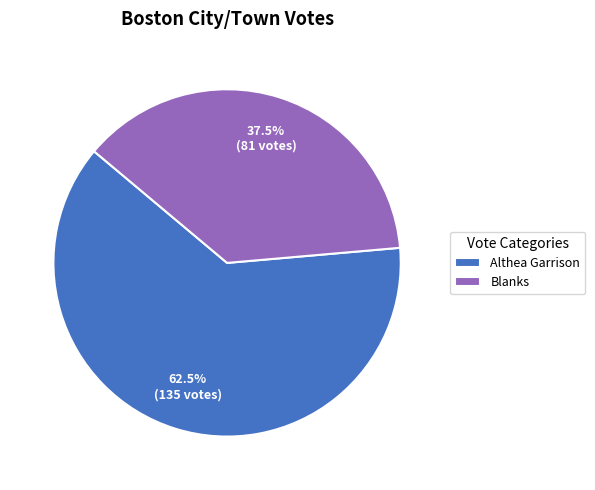

What is the smallest slice in the pie chart?

Blanks